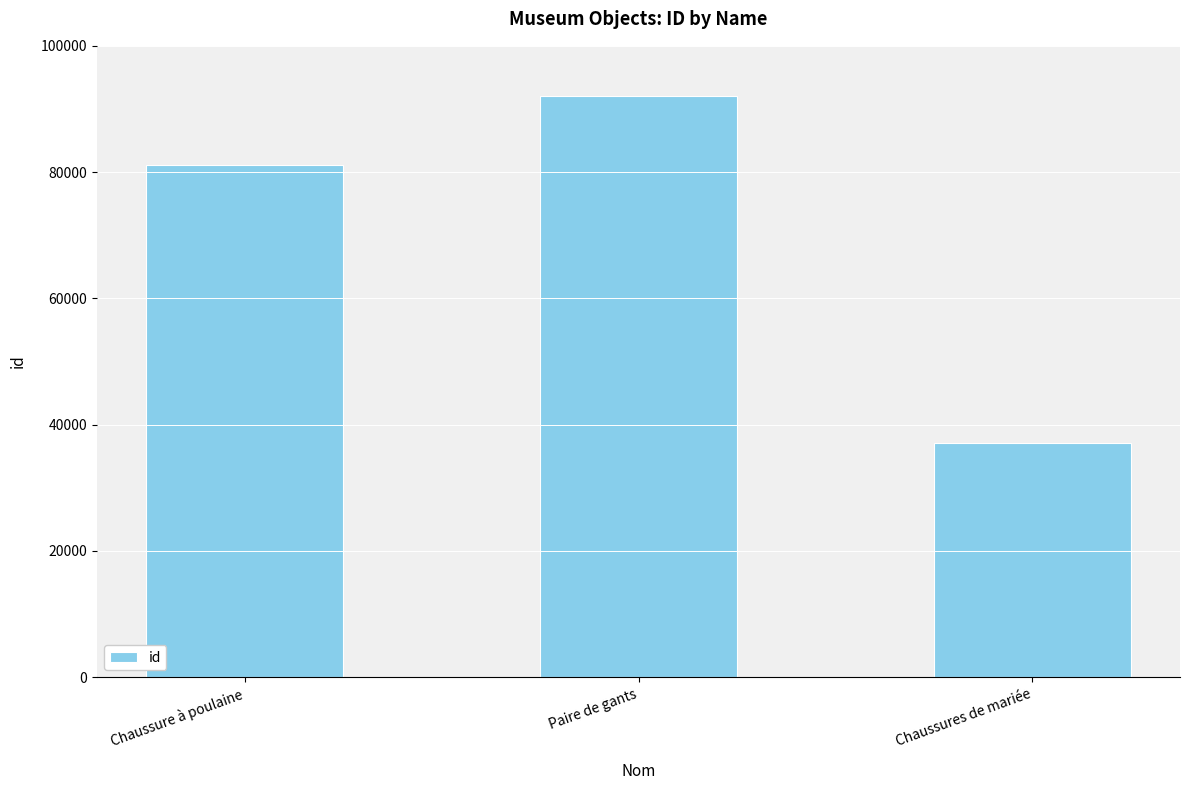

Count the number of data series in this chart.

1